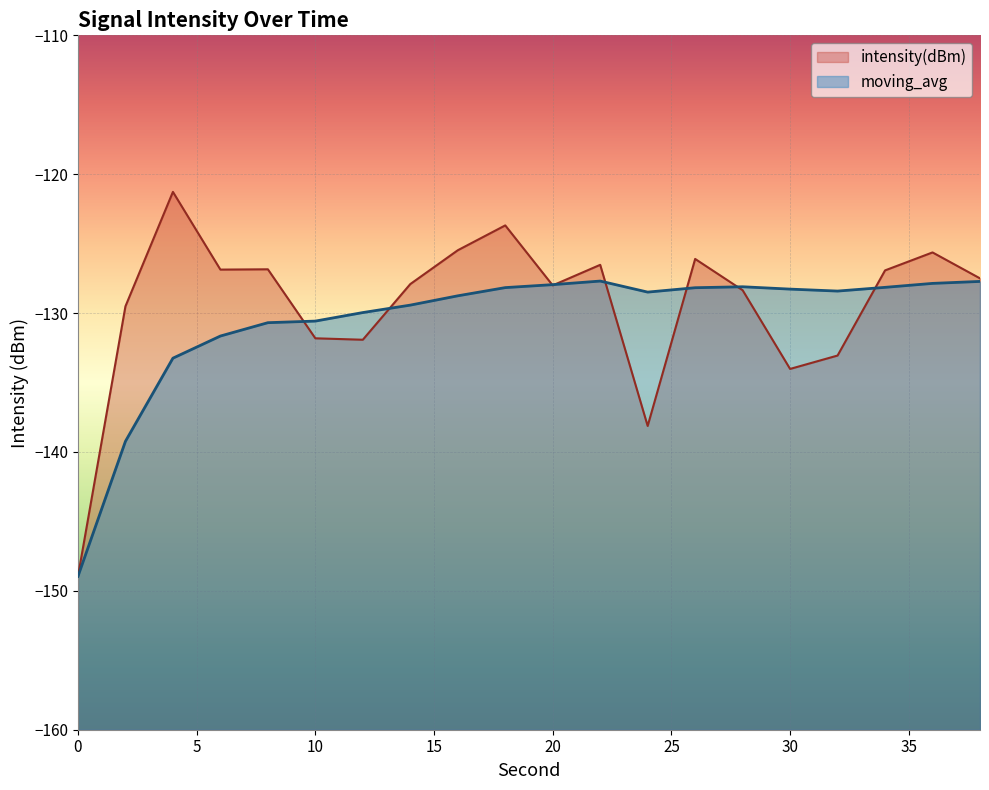

Is the value of intensity(dBm) at 16 greater than the value of moving_avg at 38?

Yes